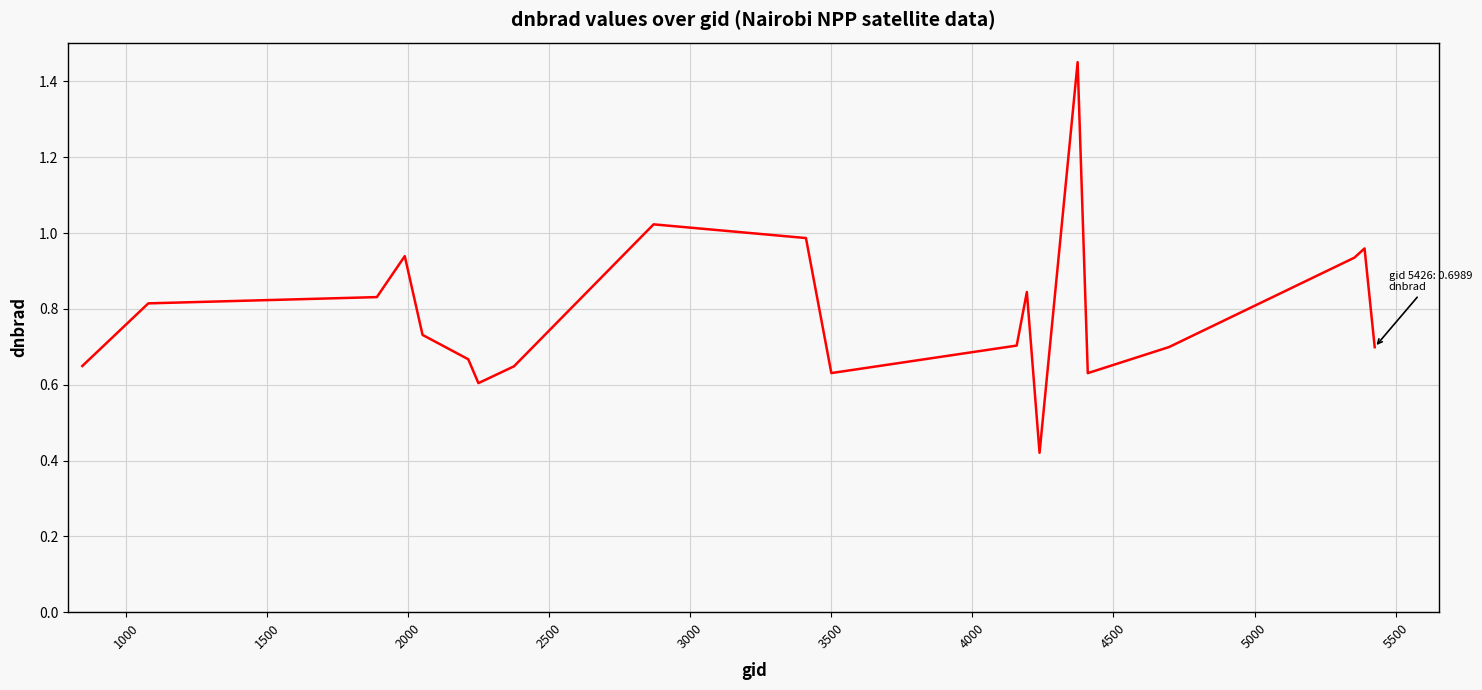

How many interior local valleys (lower than both neighbors) does the data have?

4